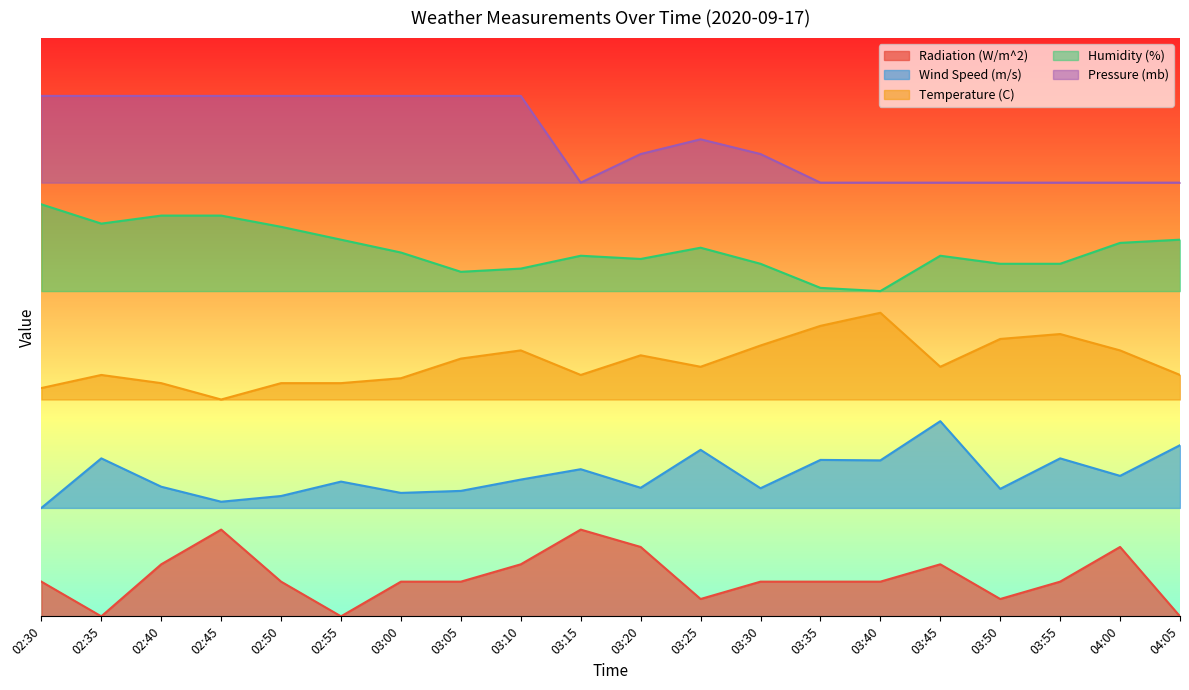

Which series has the largest range (max minus min)?

Radiation (W/m^2)